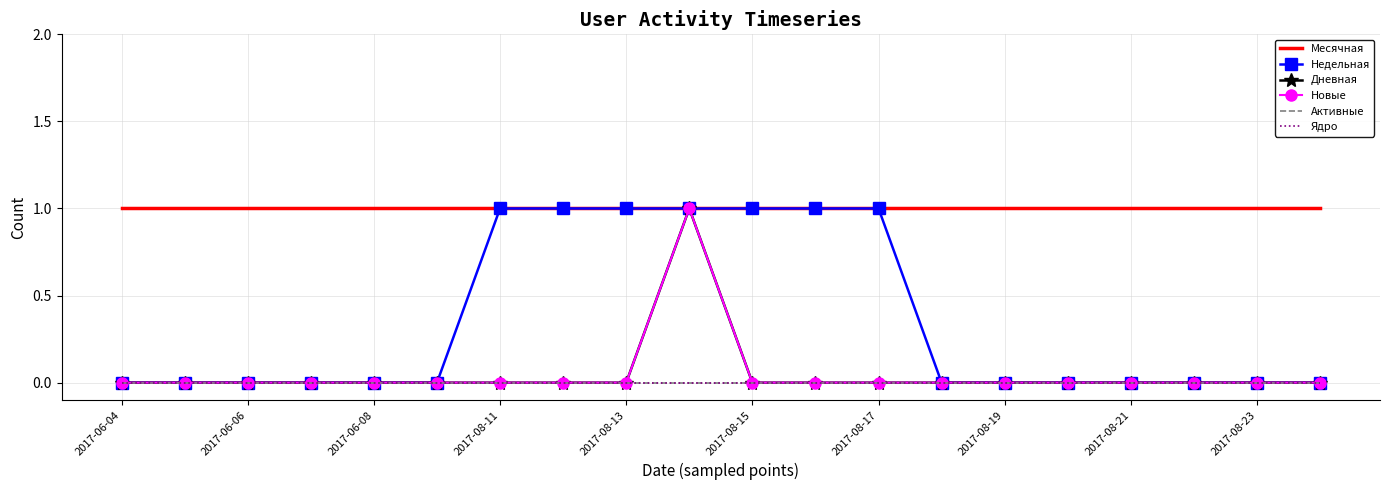

At which label is Дневная closest to 0?

2017-06-04